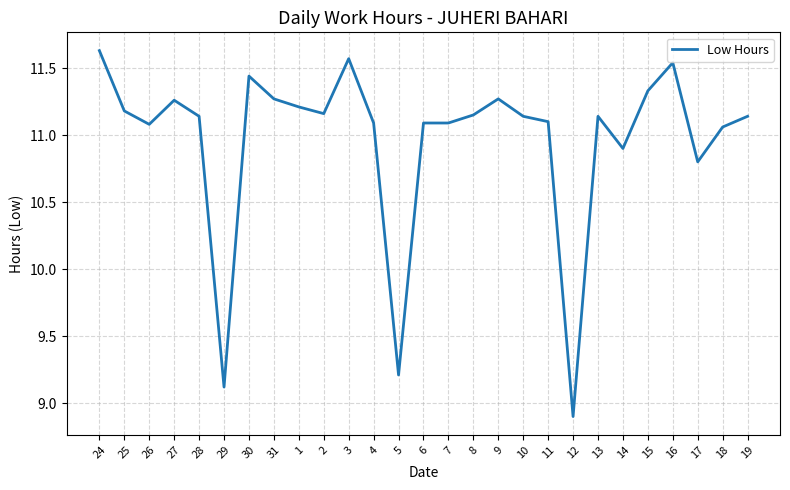

Where does the data first go above 11?

24